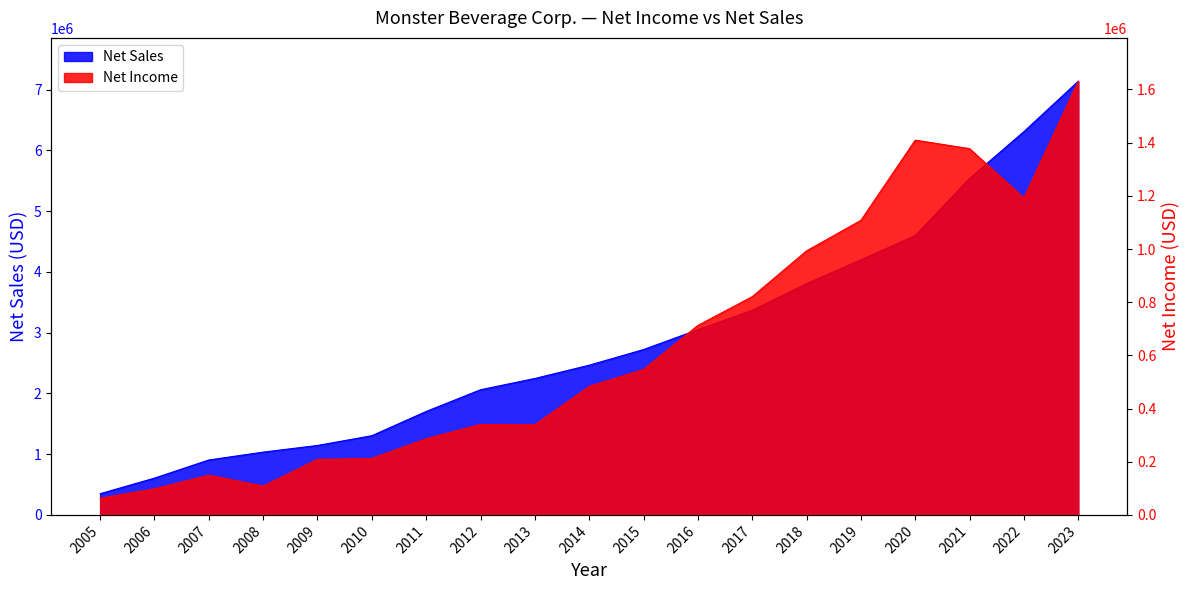

Is it true that Net Sales equals 4598638 at 2020?

True